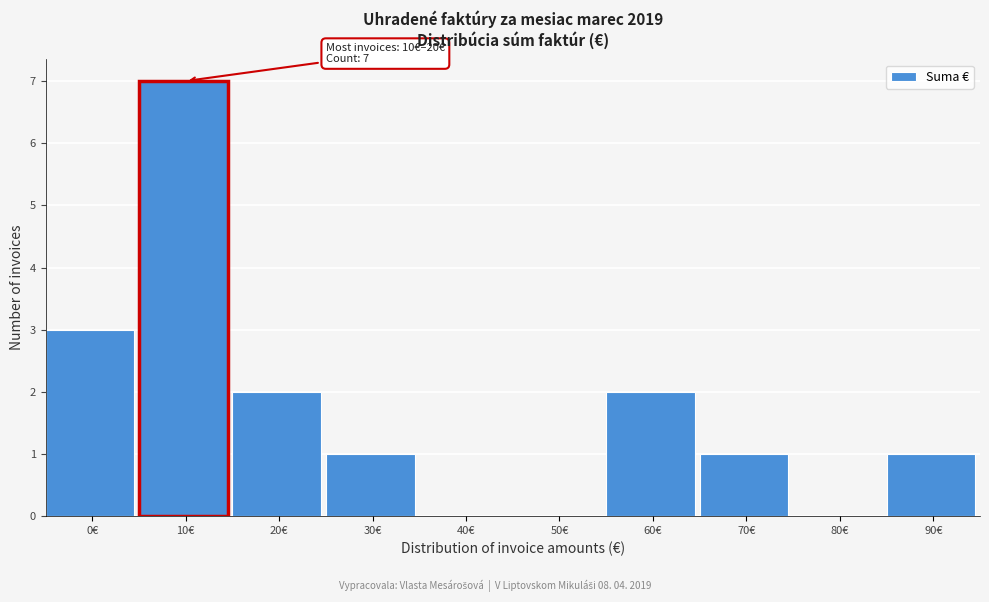

Reading left to right, extract all data points from this chart.

0€=3	10€=7	20€=2	30€=1	40€=0	50€=0	60€=2	70€=1	80€=0	90€=1